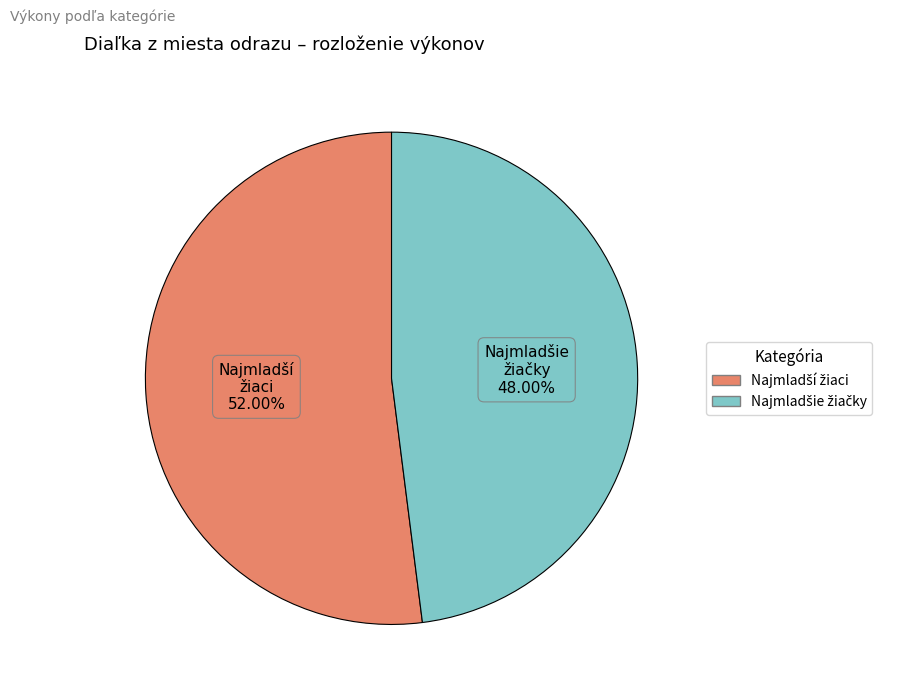

How many segments does this pie chart have?

2